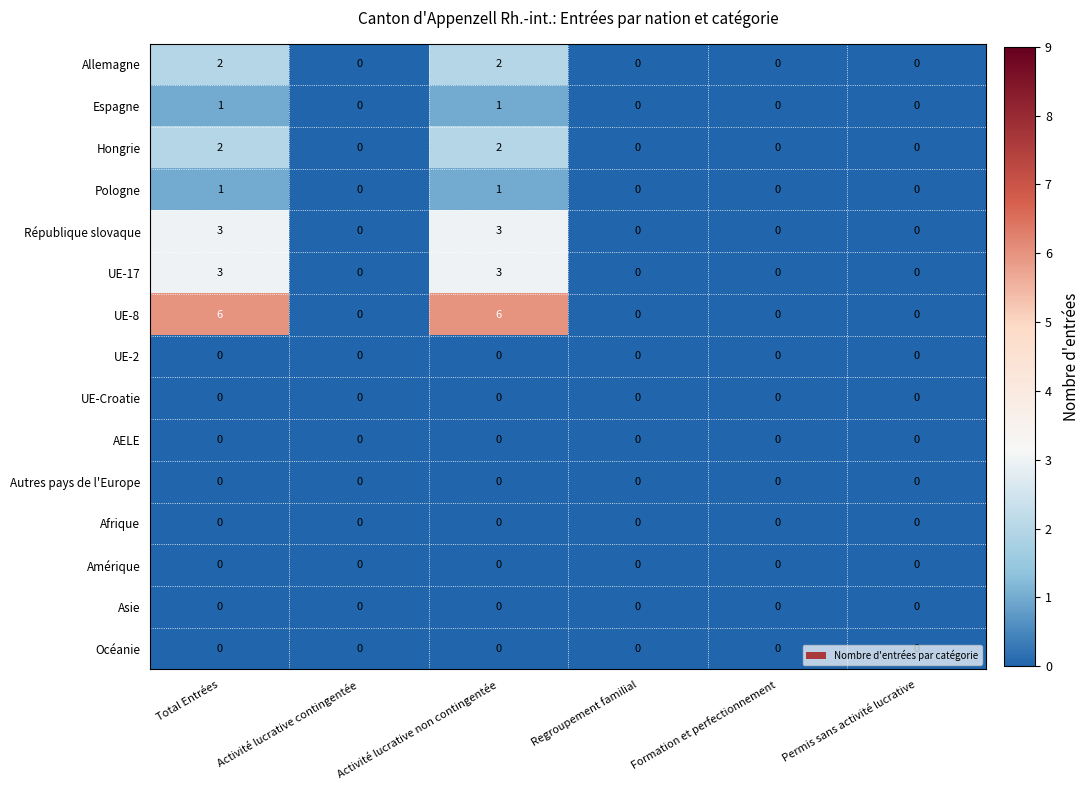

Which series has the largest range (max minus min)?

UE-8